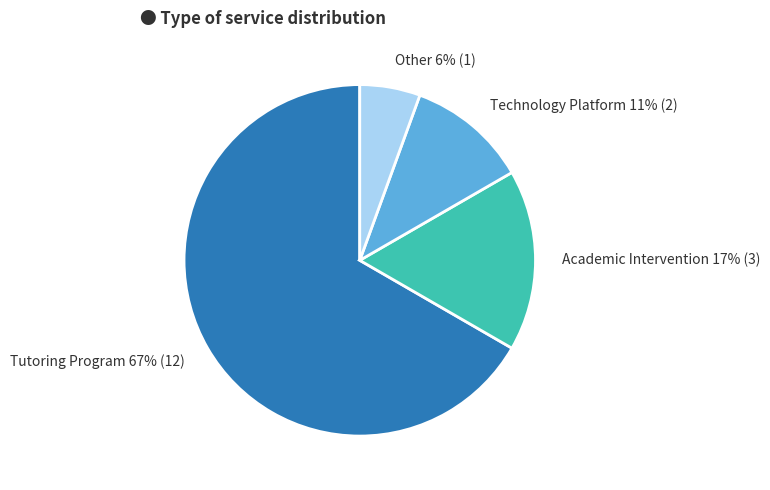

The Tutoring Program slice represents 67% of the pie. True or false?

True